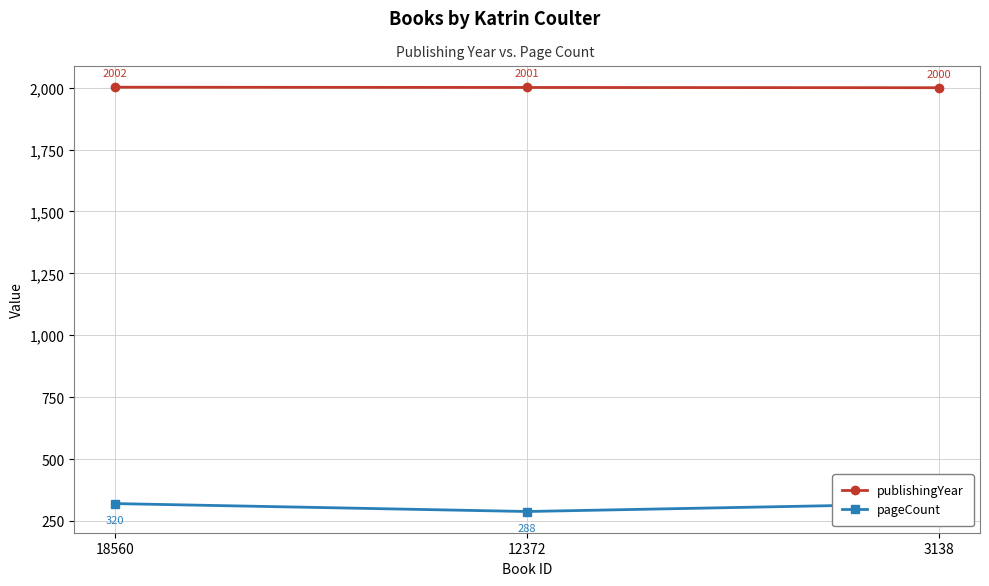

Reading left to right, list all the values displayed in this chart.

publishingYear: 18560=2002	12372=2001	3138=2000
pageCount: 18560=320	12372=288	3138=320